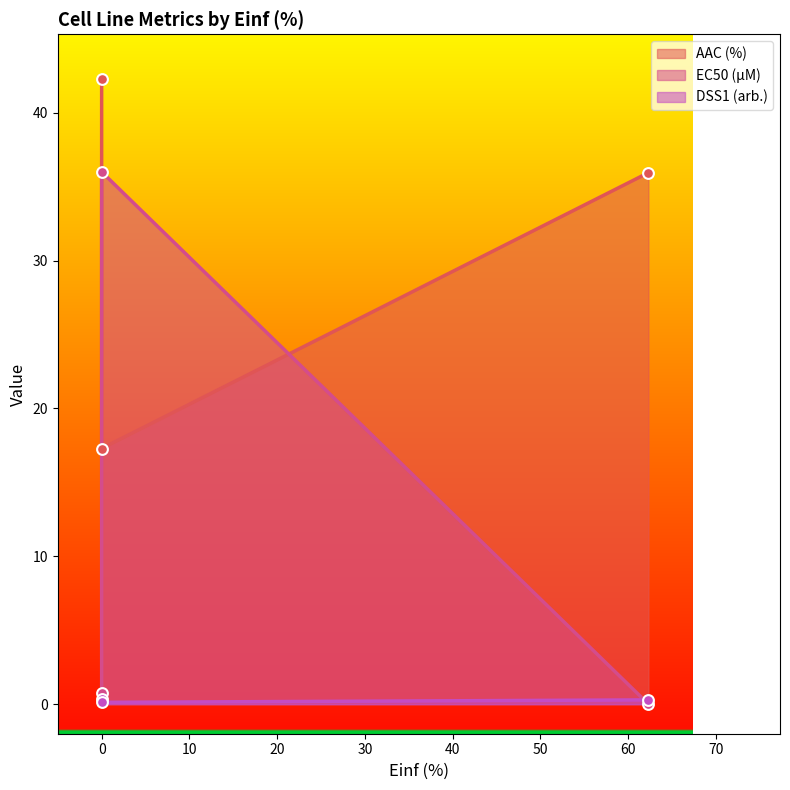

Which series reaches the maximum Y coordinate?

AAC (%)